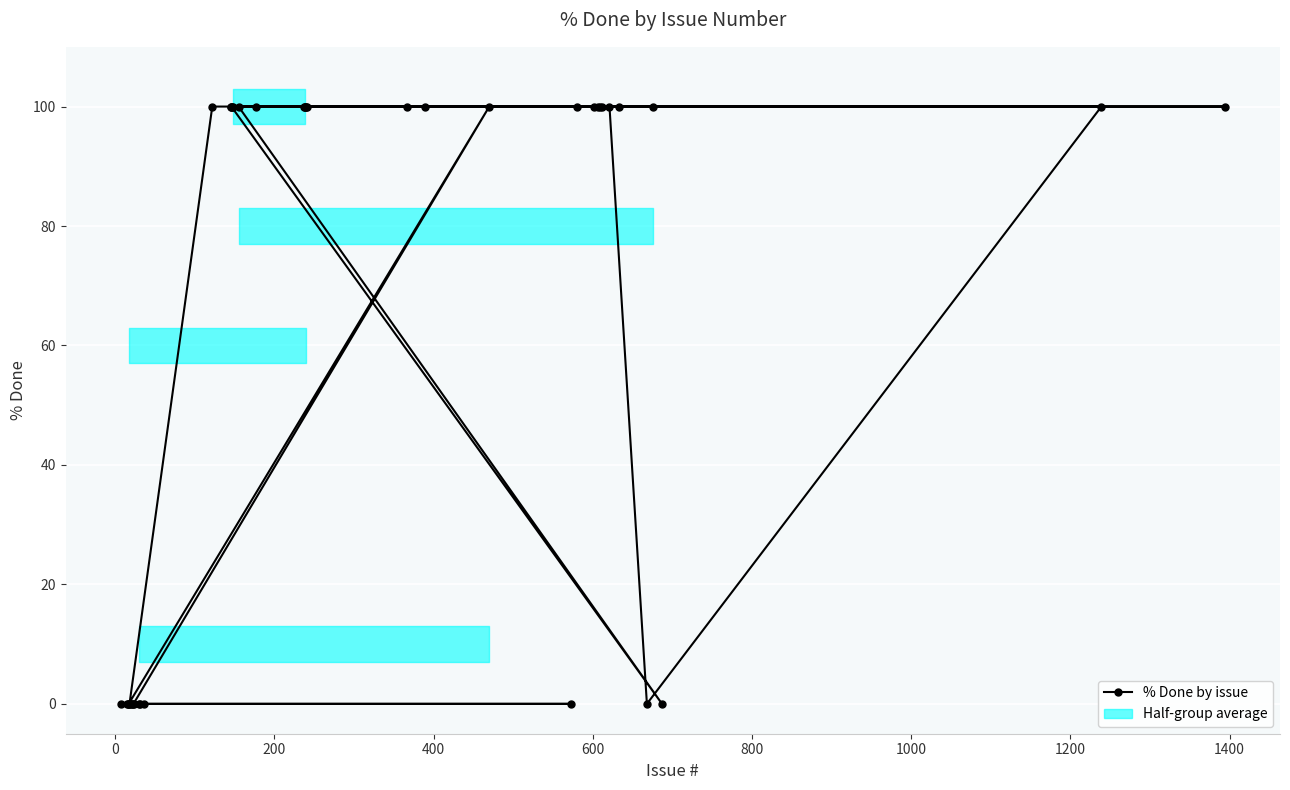

Reading left to right, list all the values displayed in this chart.

0	0	0	0	0	0	0	0	0	100	0	0	0	0	100	100	100	100	100	100	100	100	100	100	100	100	100	100	100	100	100	0	100	100	100	100	0	100	100	100